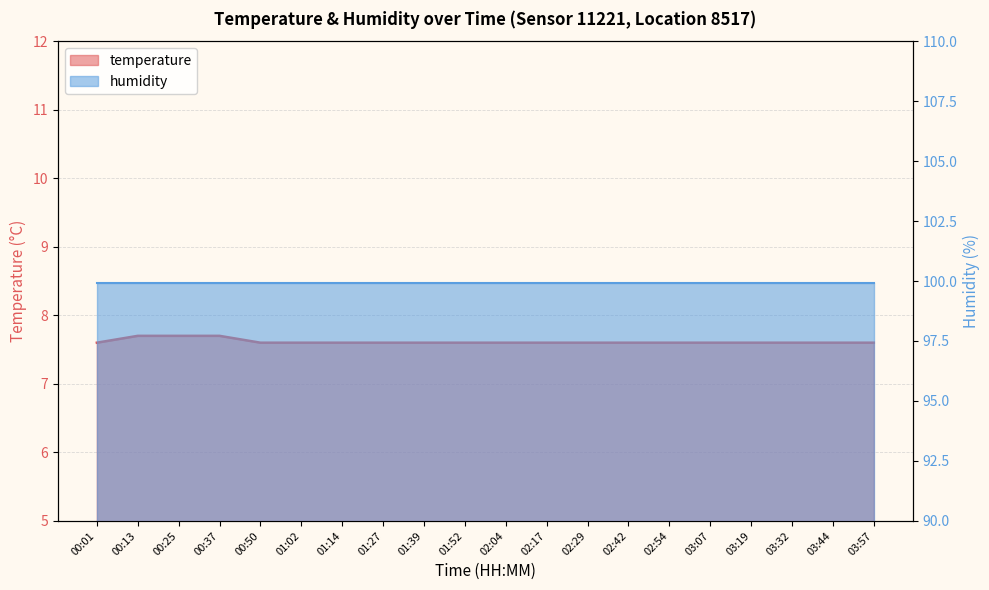

The chart shows a value of 7.6 at 01:02. True or false?

True